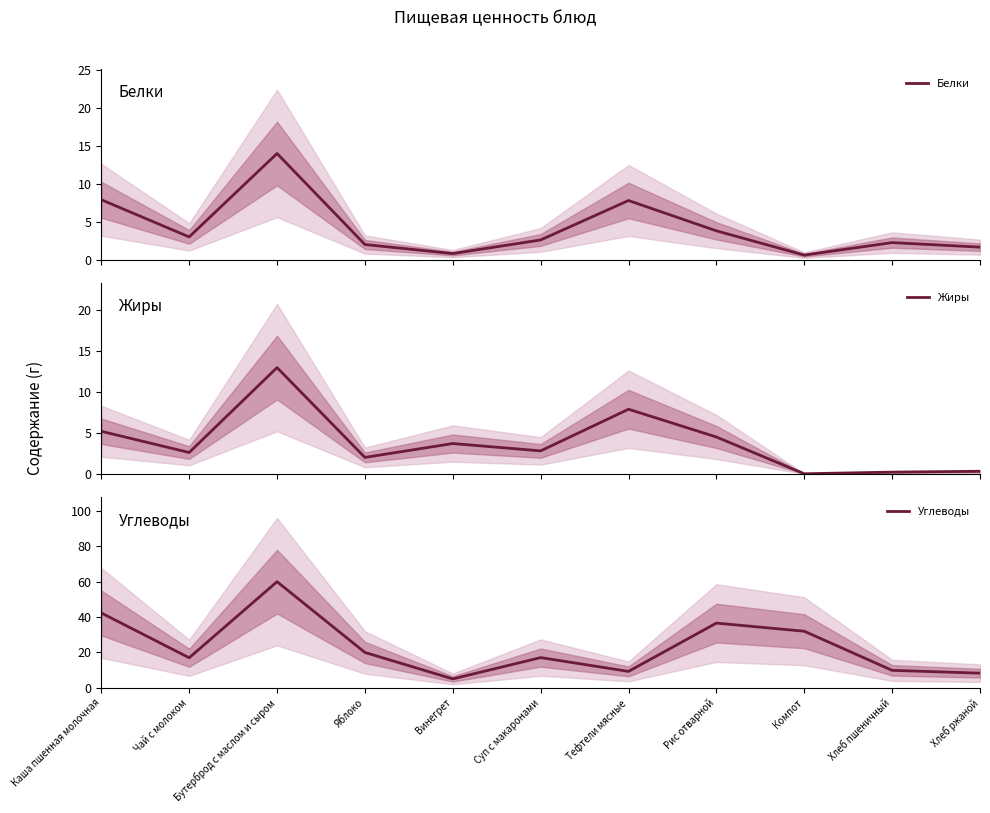

What is the minimum value for Белки?

0.6